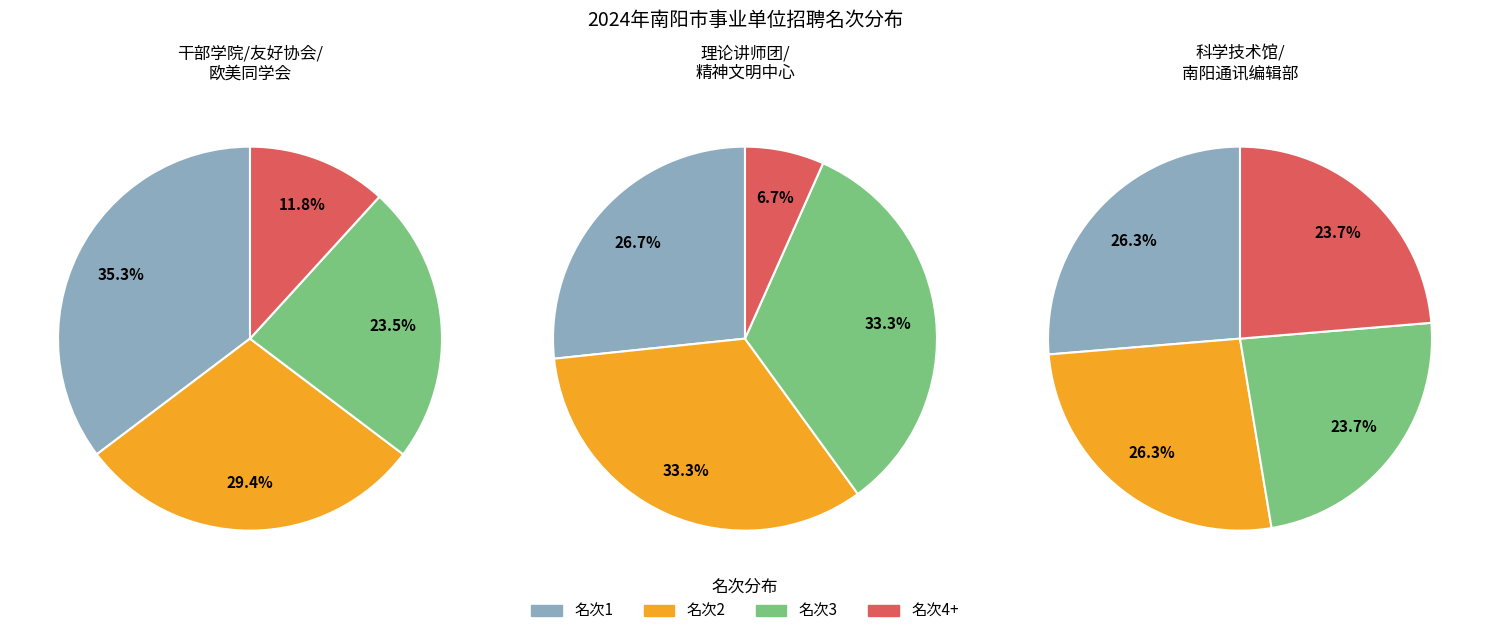

Approximately how many times larger is the value at 2 compared to 4?

2.5